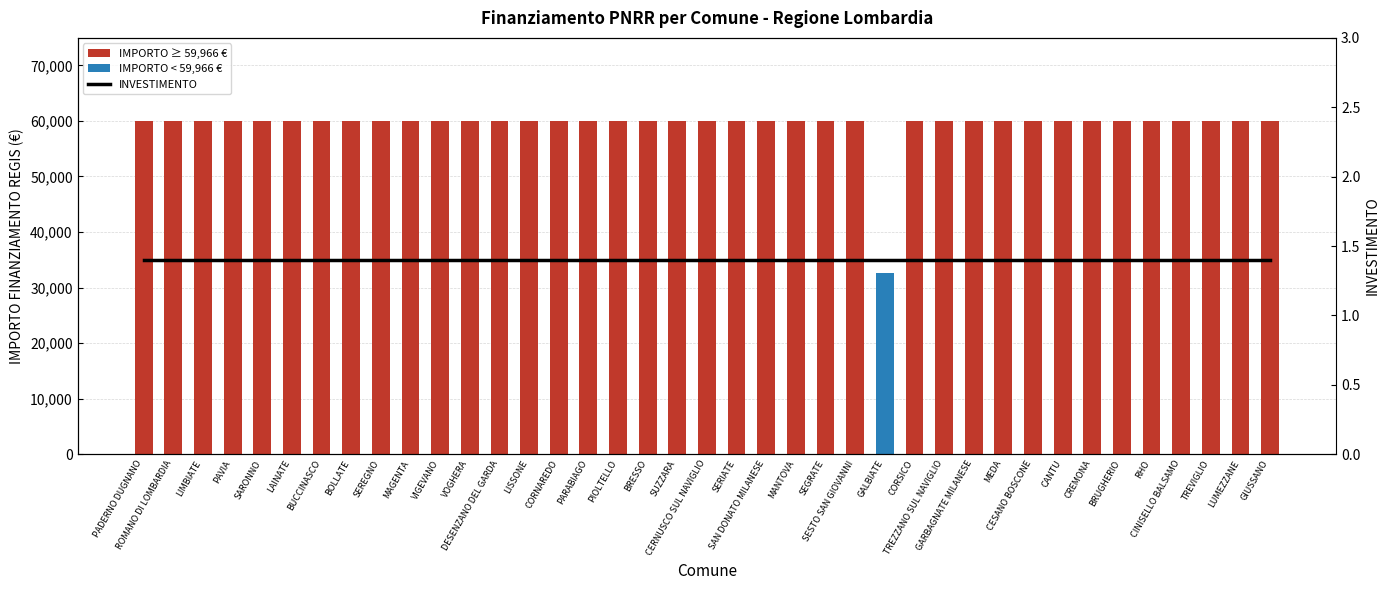

What is the smallest value displayed?

1.4